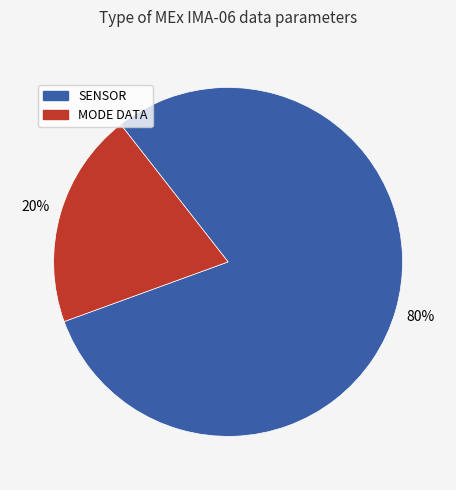

To the nearest percent, what is the average slice percentage?

50%